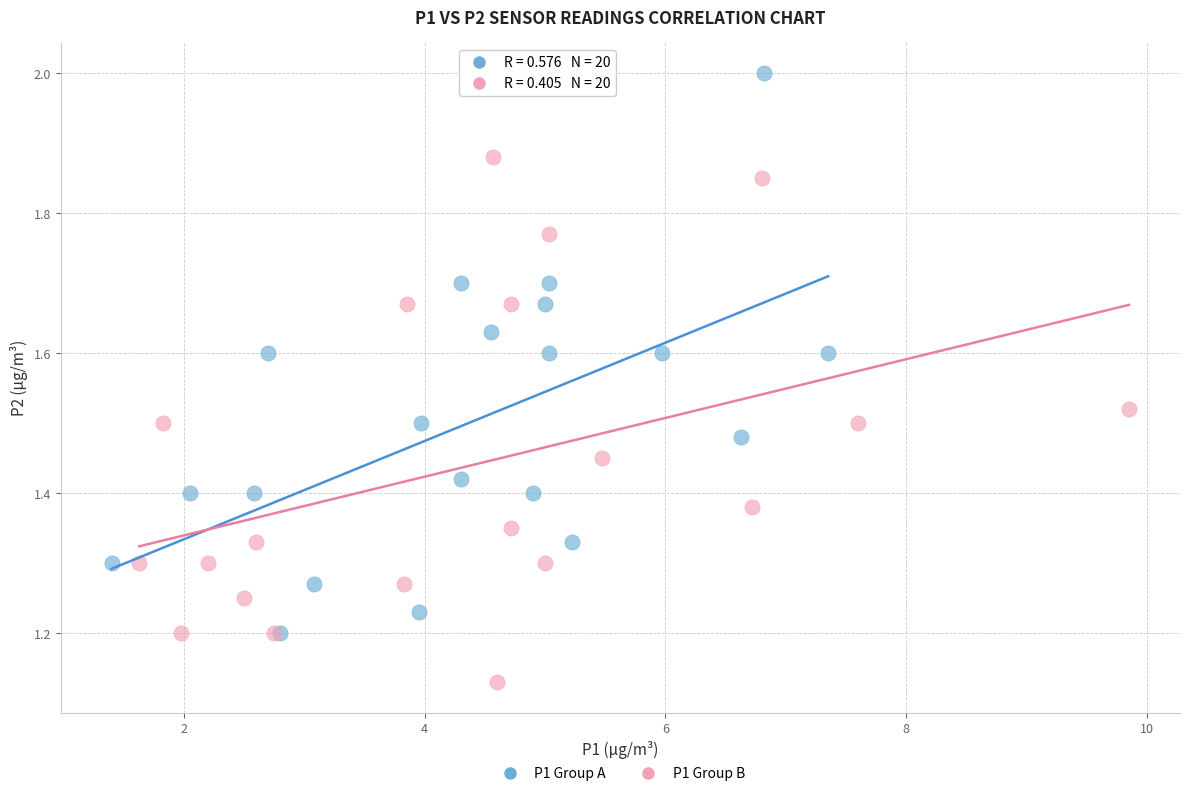

Which series reaches the maximum Y coordinate?

P1 Group A